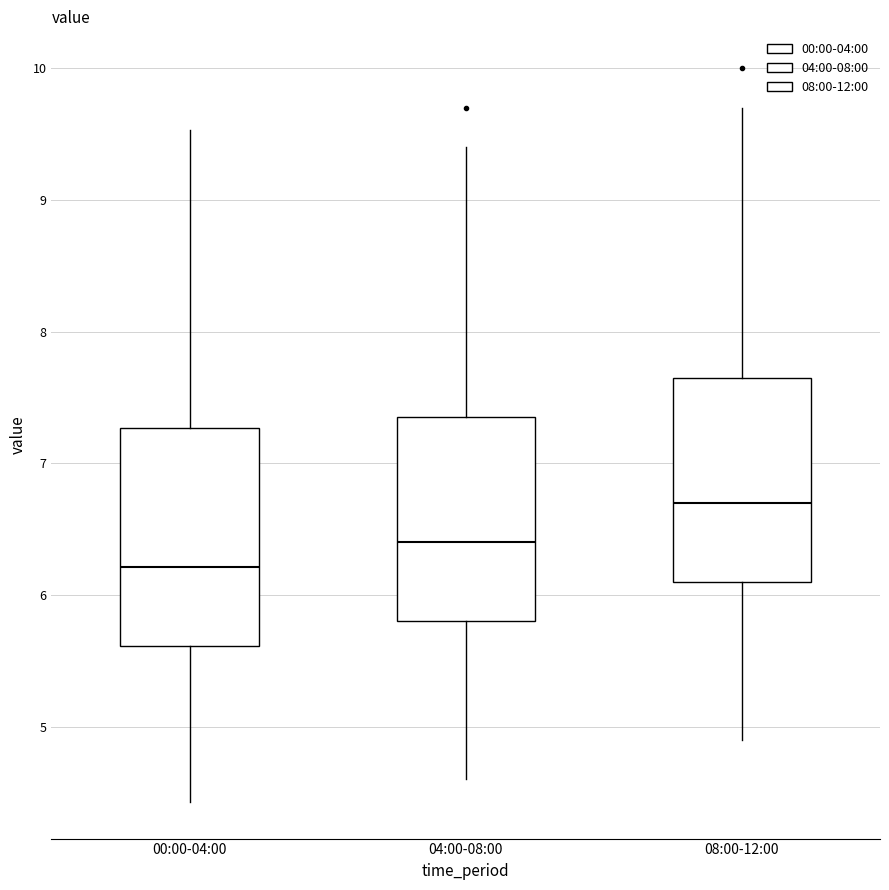

Where does the lower whisker of the box for 08:00-12:00 end on the y-axis? The values are not printed on the chart, so give them approximately, as read against the axis.

4.9